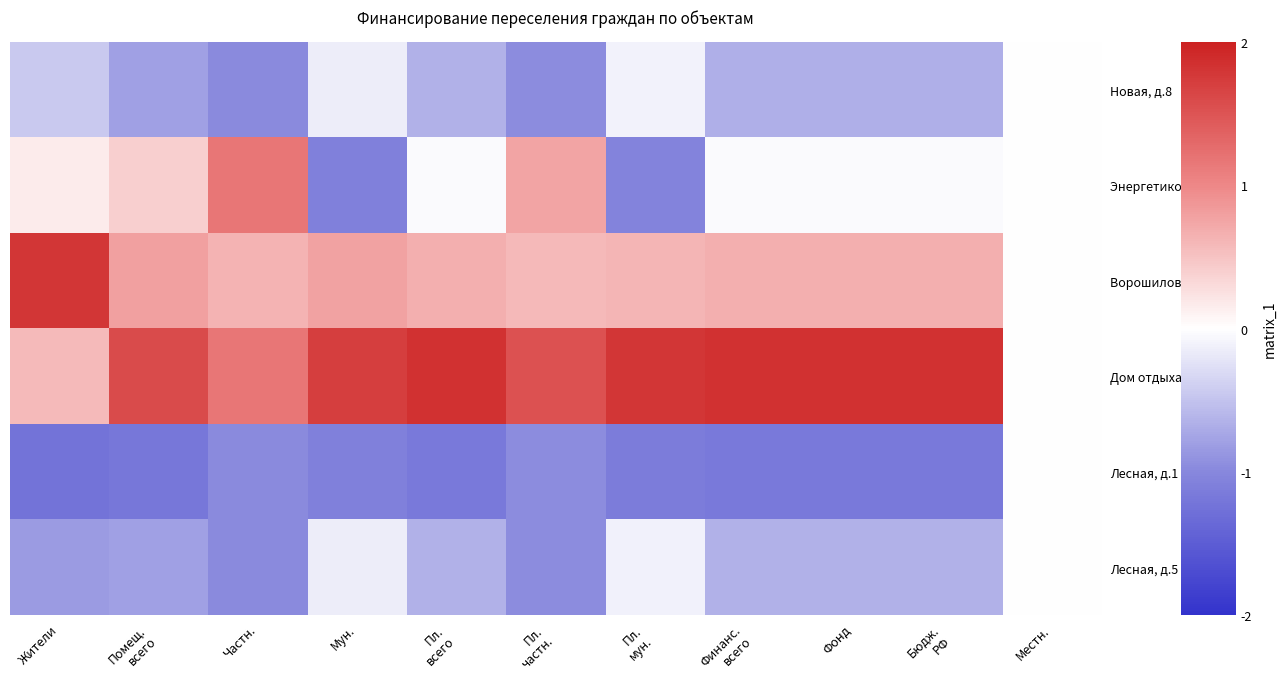

Reading left to right, list all the values displayed in this chart.

Новая, д.8: Жители=-0.4	Помещ.
всего=-0.8	Частн.=-1.0	Мун.=-0.2	Пл.
всего=-0.6	Пл.
частн.=-1.0	Пл.
мун.=-0.1	Финанс.
всего=-0.7	Фонд=-0.7	Бюдж.
РФ=-0.7	Местн.=0.0
Энергетиков, д.23а: Жители=0.2	Помещ.
всего=0.4	Частн.=1.2	Мун.=-1.1	Пл.
всего=-0.0	Пл.
частн.=0.8	Пл.
мун.=-1.1	Финанс.
всего=-0.0	Фонд=-0.0	Бюдж.
РФ=-0.0	Местн.=0.0
Ворошилова, д.31: Жители=1.8	Помещ.
всего=0.8	Частн.=0.6	Мун.=0.8	Пл.
всего=0.7	Пл.
частн.=0.6	Пл.
мун.=0.6	Финанс.
всего=0.7	Фонд=0.7	Бюдж.
РФ=0.7	Местн.=0.0
Дом отдыха, д.7: Жители=0.6	Помещ.
всего=1.6	Частн.=1.2	Мун.=1.7	Пл.
всего=1.8	Пл.
частн.=1.5	Пл.
мун.=1.8	Финанс.
всего=1.8	Фонд=1.8	Бюдж.
РФ=1.8	Местн.=0.0
Лесная, д.1: Жители=-1.2	Помещ.
всего=-1.2	Частн.=-1.0	Мун.=-1.1	Пл.
всего=-1.2	Пл.
частн.=-1.0	Пл.
мун.=-1.1	Финанс.
всего=-1.2	Фонд=-1.2	Бюдж.
РФ=-1.2	Местн.=0.0
Лесная, д.5: Жители=-0.8	Помещ.
всего=-0.8	Частн.=-1.0	Мун.=-0.2	Пл.
всего=-0.7	Пл.
частн.=-1.0	Пл.
мун.=-0.1	Финанс.
всего=-0.6	Фонд=-0.6	Бюдж.
РФ=-0.6	Местн.=0.0